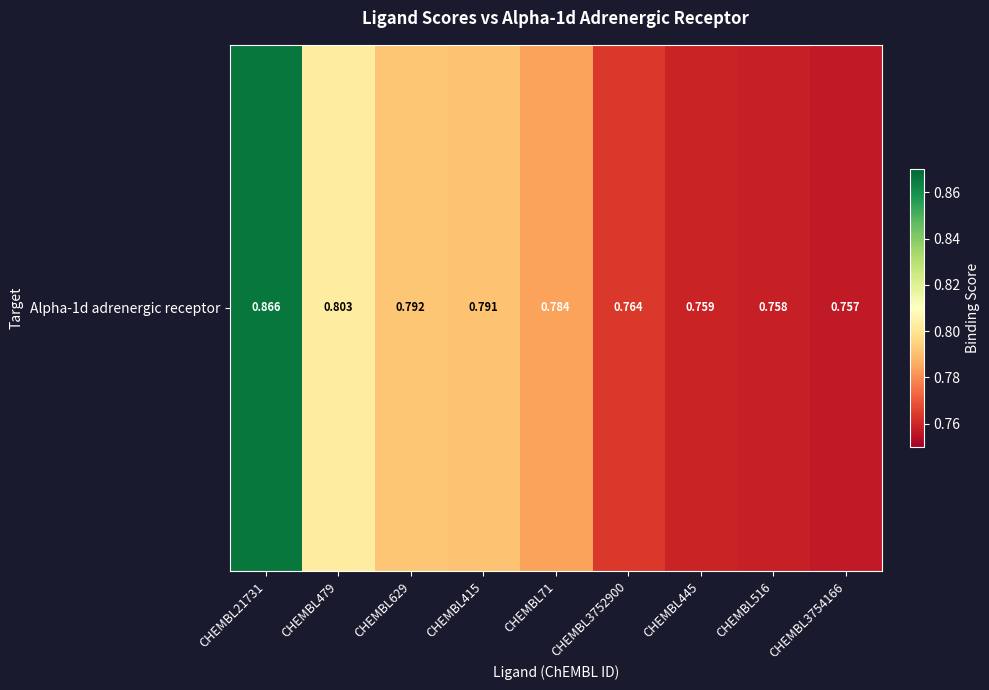

How many data points does each series have?

9